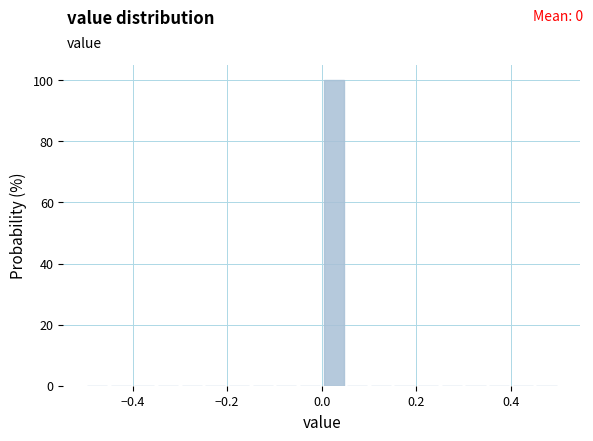

Read against the x-axis, roughly where is the centre of the tallest bar?

0.02